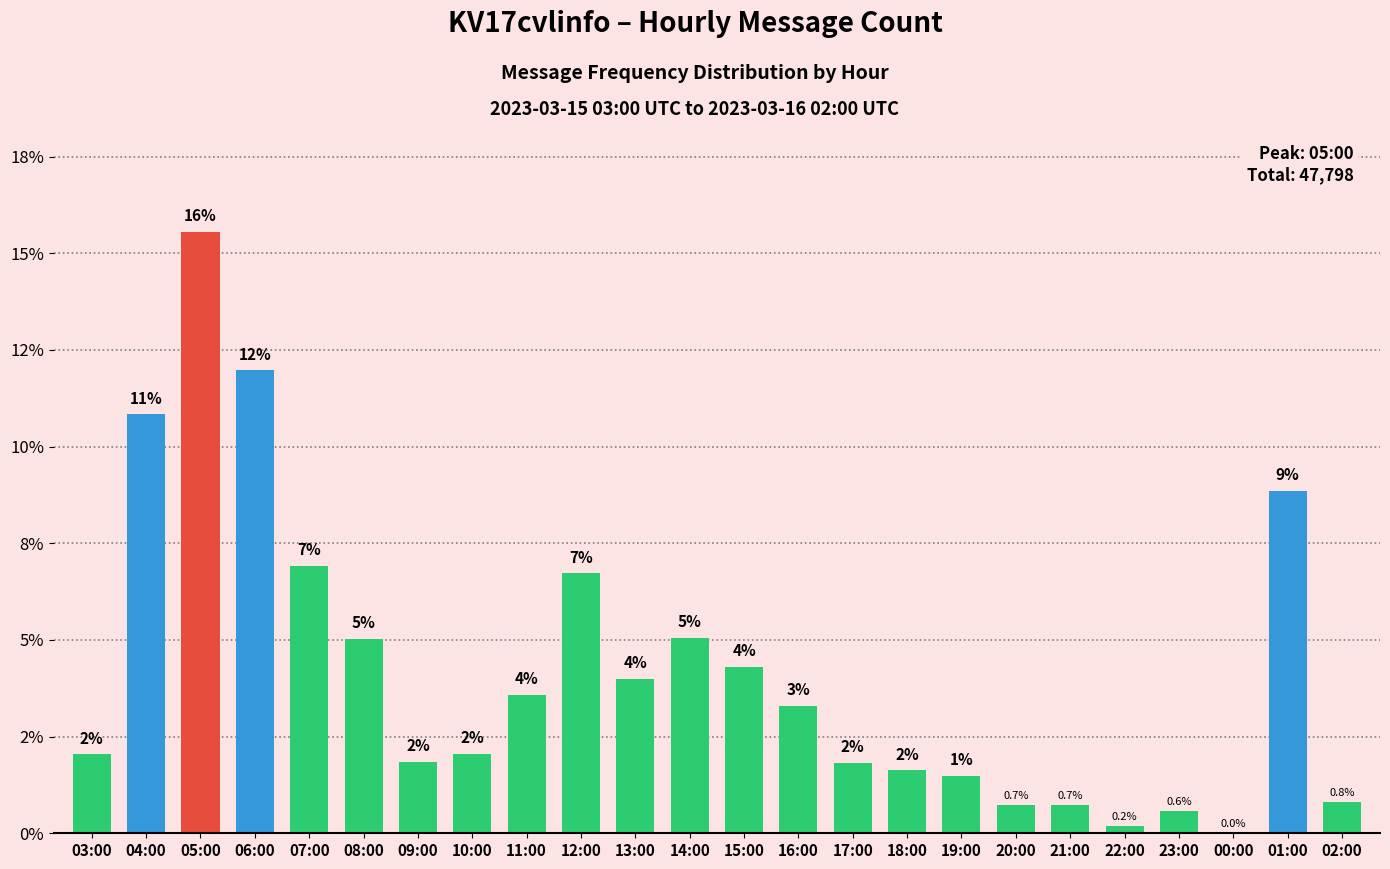

Are the bars horizontal?

No